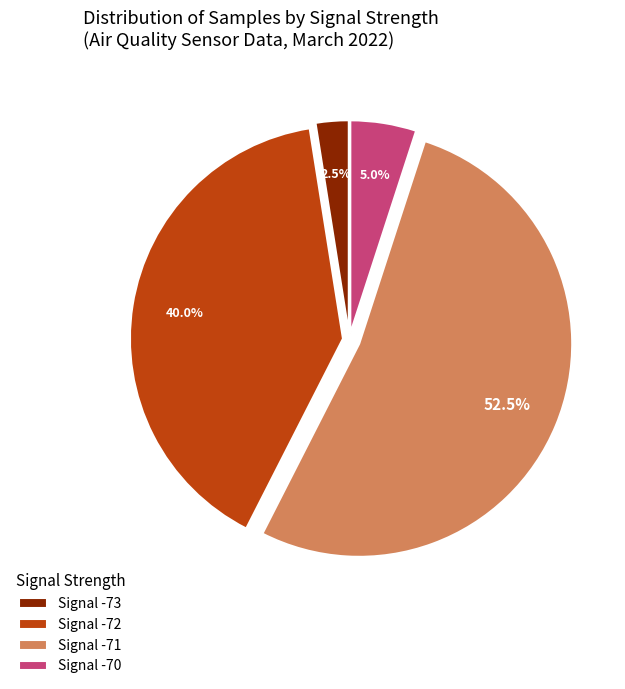

Does any single category account for the majority?

Yes